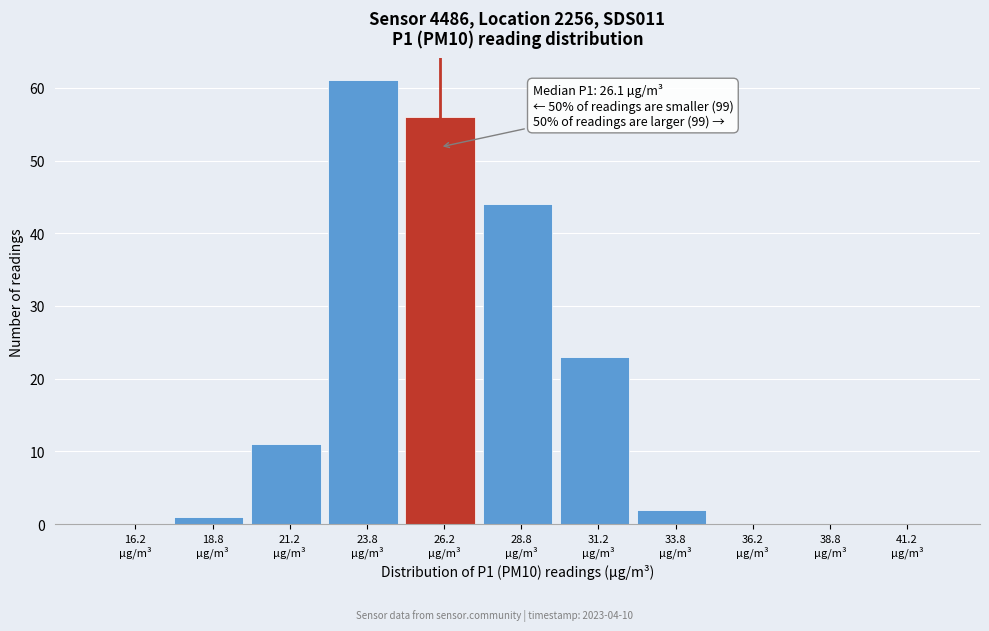

Over which range of the x-axis is the bar tallest?

22.5 to 25.0